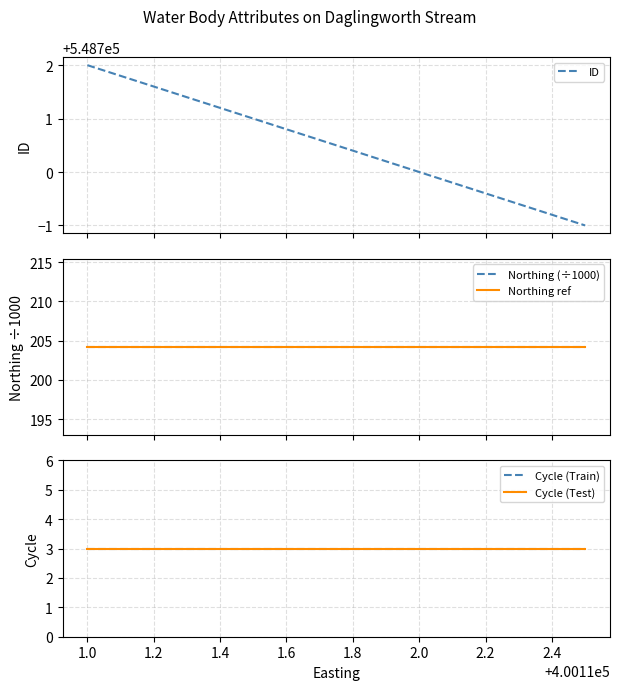

What is the highest value of the ID series?

548702